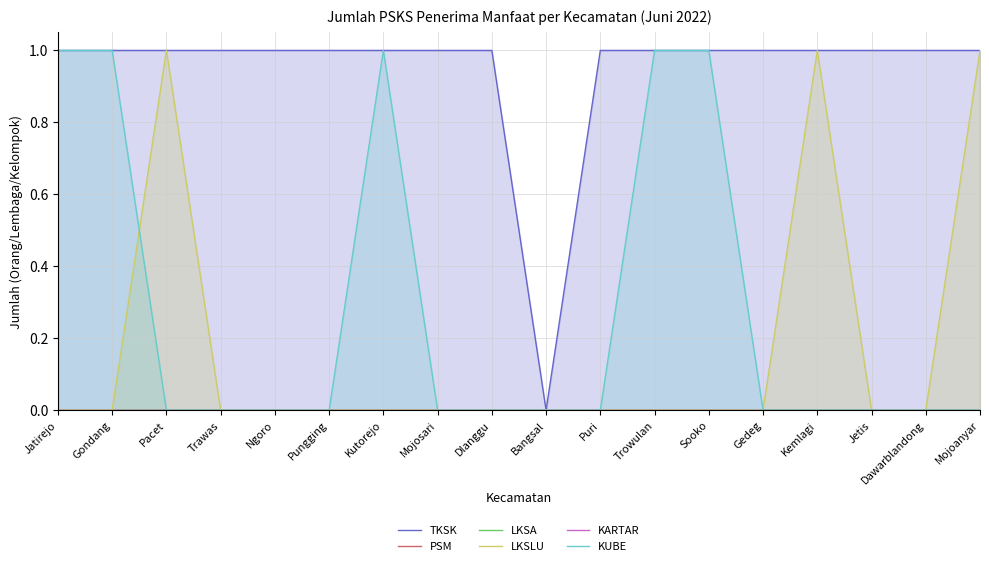

Reading left to right, list all the values displayed in this chart.

TKSK: 1	1	1	1	1	1	1	1	1	0	1	1	1	1	1	1	1	1
PSM: 0	0	0	0	0	0	0	0	0	0	0	0	0	0	0	0	0	0
LKSA: 0	0	0	0	0	0	0	0	0	0	0	0	0	0	0	0	0	0
LKSLU: 0	0	1	0	0	0	0	0	0	0	0	0	0	0	1	0	0	1
KARTAR: 0	0	0	0	0	0	0	0	0	0	0	0	0	0	0	0	0	0
KUBE: 1	1	0	0	0	0	1	0	0	0	0	1	1	0	0	0	0	0